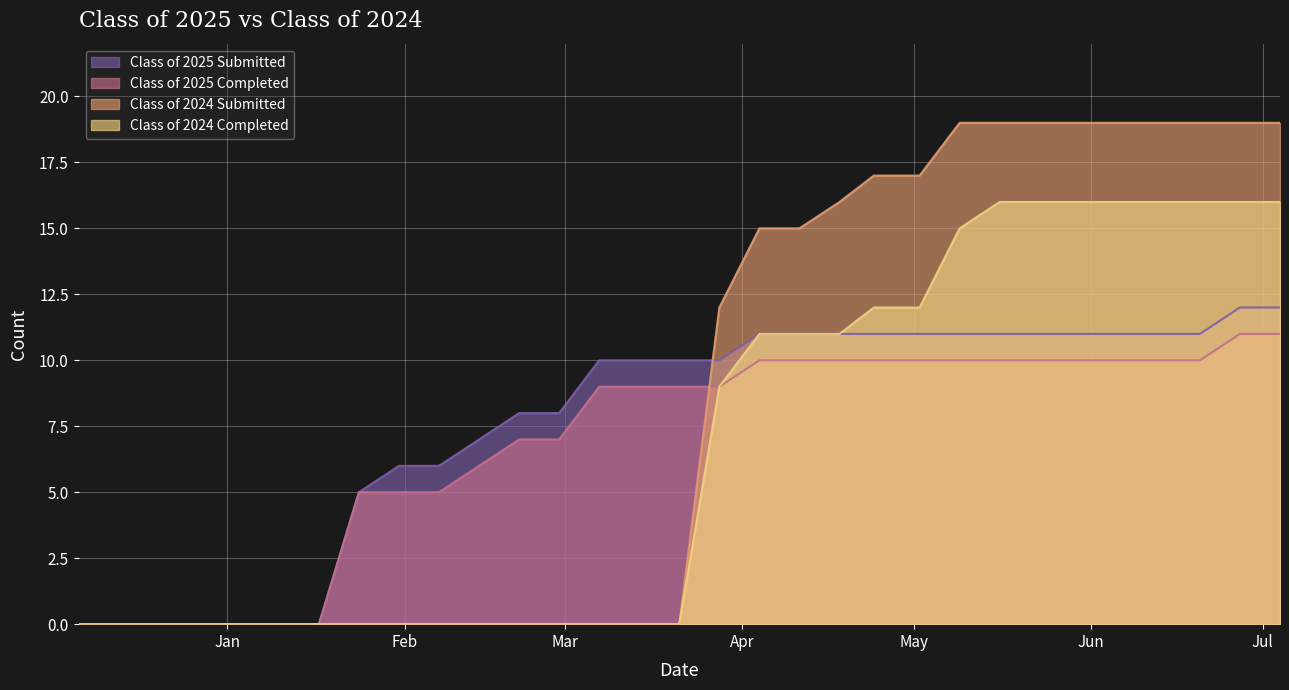

What is the total value across all series at 01/24/2025?

10